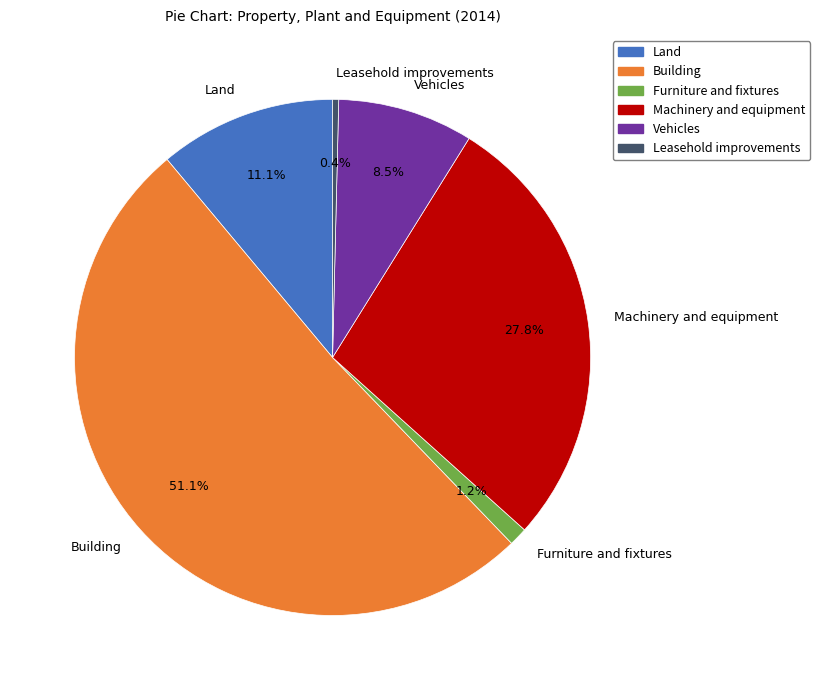

Rank the categories by value from highest to lowest.

Building, Machinery and equipment, Land, Vehicles, Furniture and fixtures, Leasehold improvements